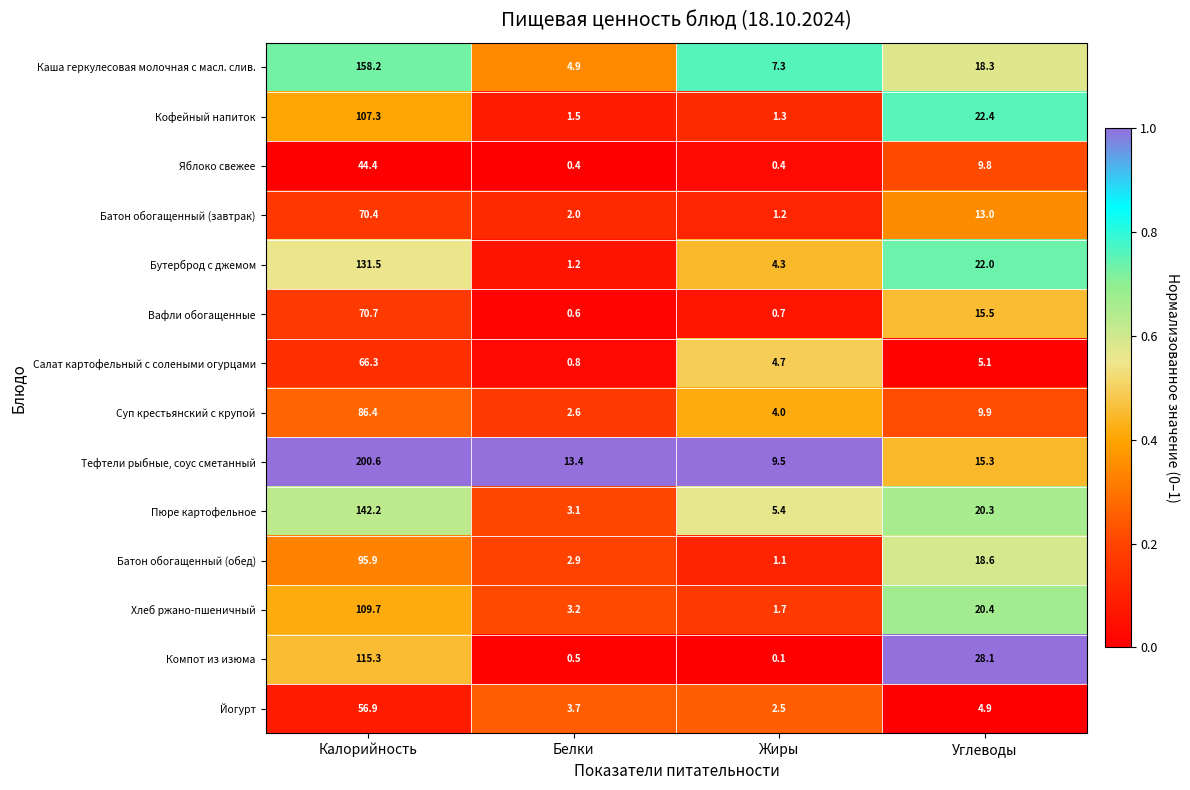

Which series has the largest total across all categories?

Тефтели рыбные, соус сметанный